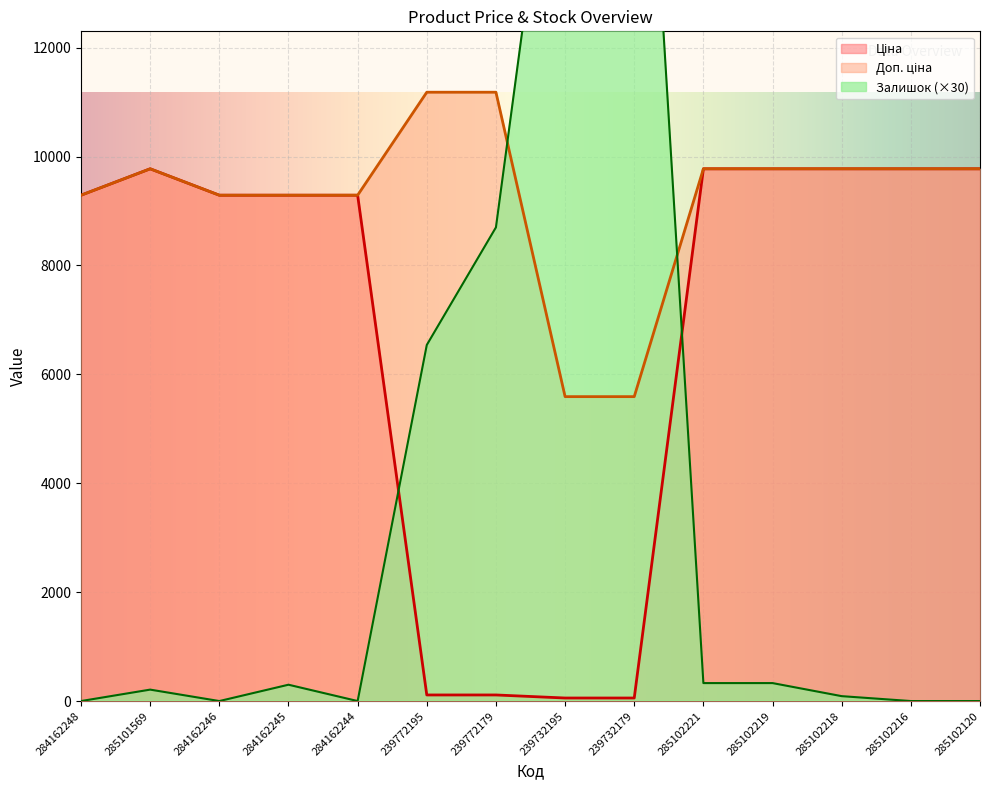

What is the spread (max minus min) of values at 284162246?

9290.5